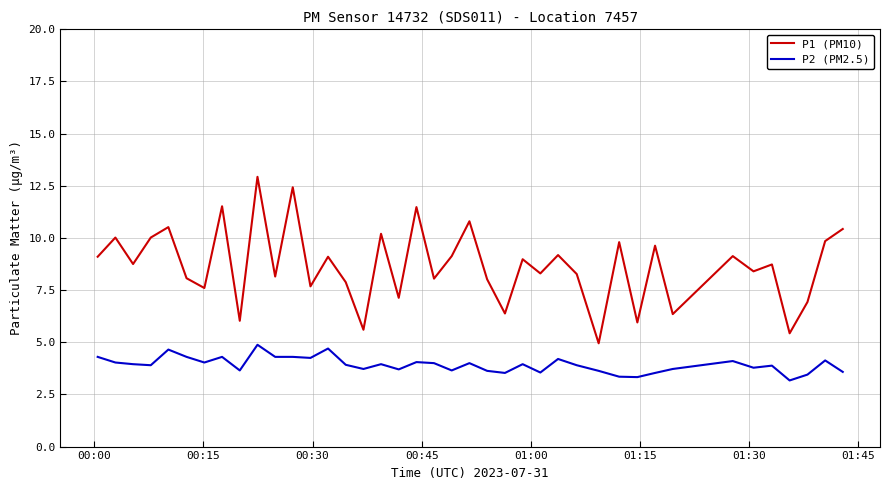

Which series has the largest total across all categories?

P1 (PM10)